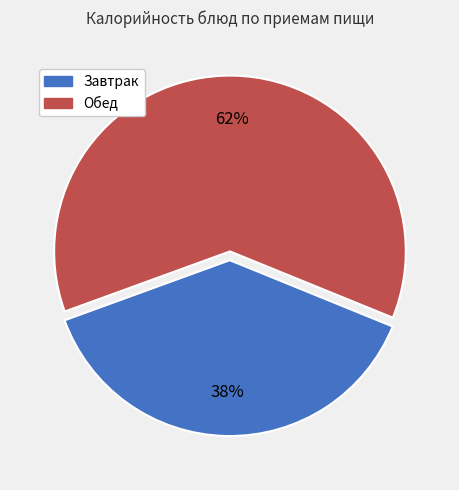

Does any single category account for the majority?

Yes